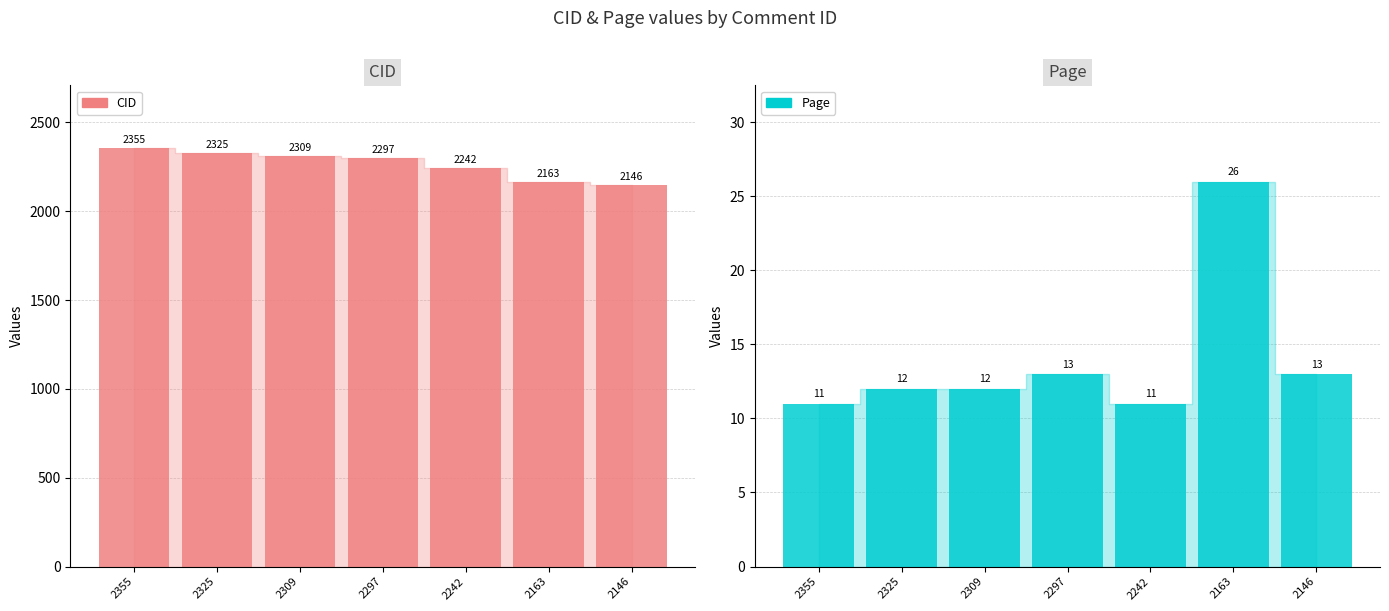

Reading left to right, transcribe all the data shown in this chart.

CID: 2355=2355	2325=2325	2309=2309	2297=2297	2242=2242	2163=2163	2146=2146
Page: 2355=11	2325=12	2309=12	2297=13	2242=11	2163=26	2146=13